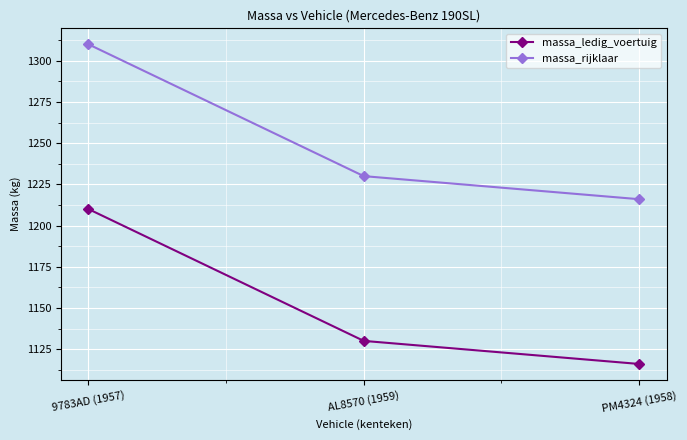

Count the massa_ledig_voertuig values in the range 1116 to 1210.

3